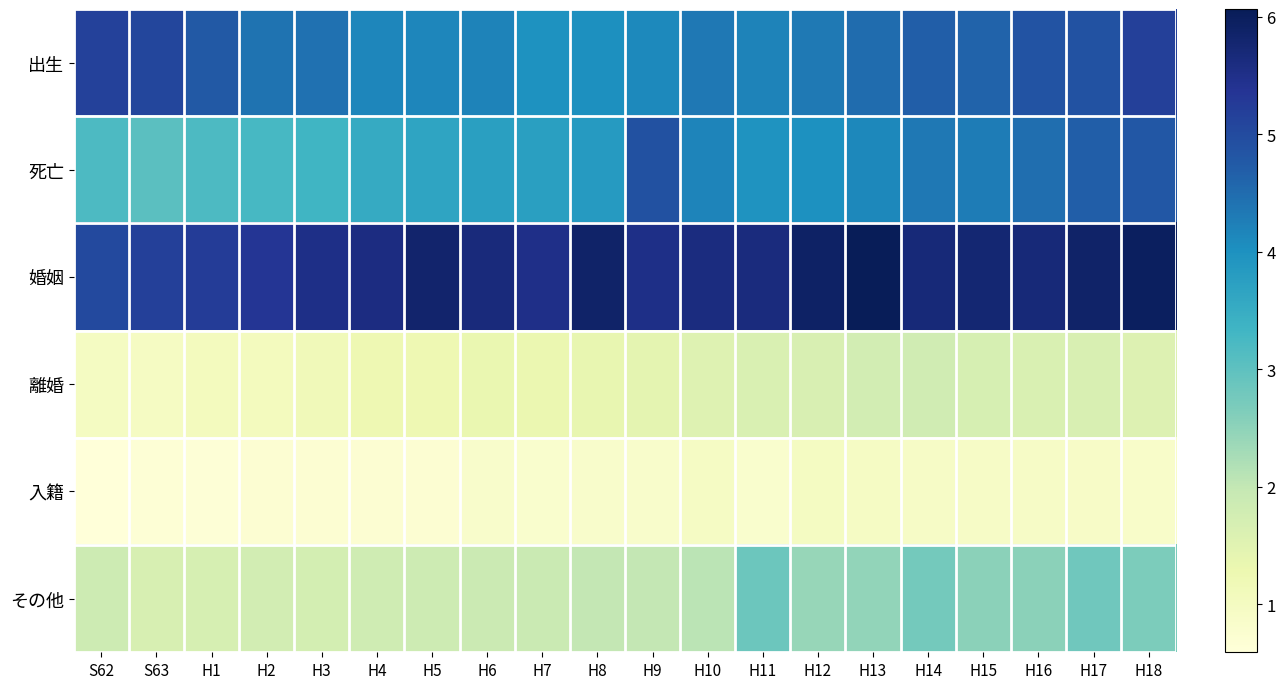

What is the smallest value displayed?

0.6